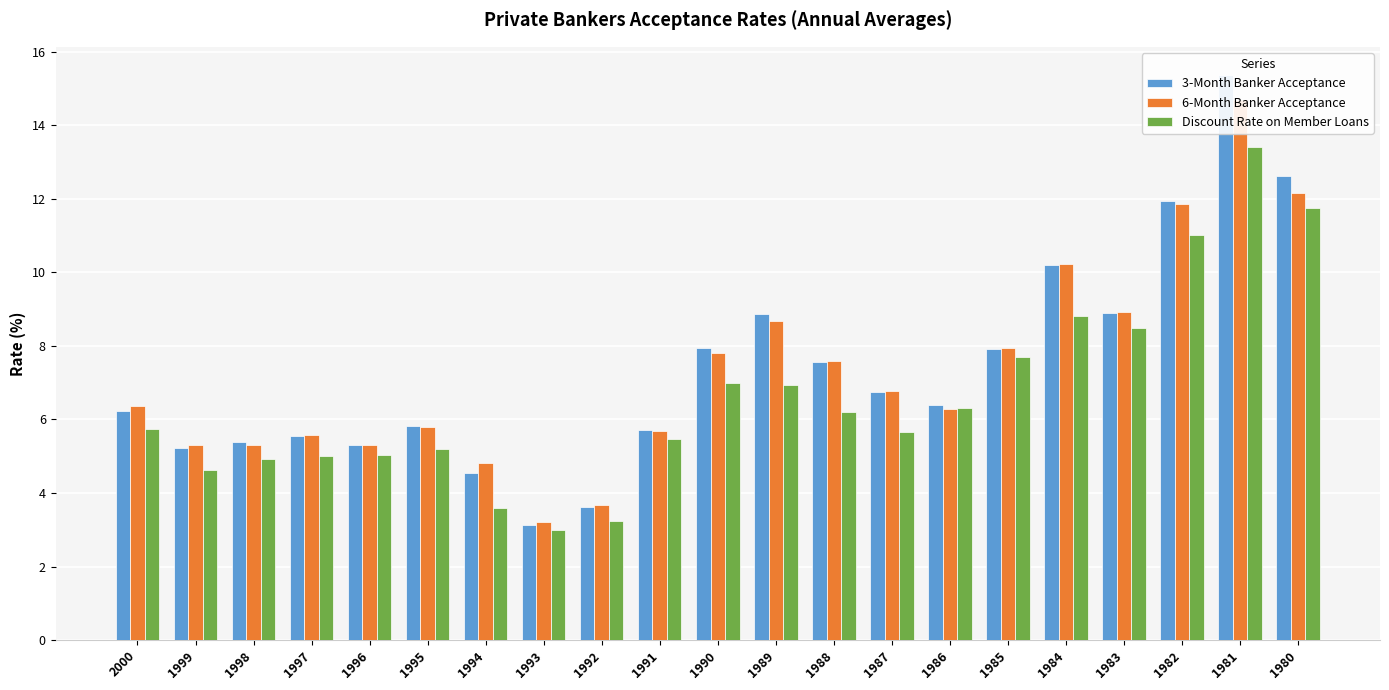

What is the approximate value of 3-Month Banker Acceptance at 1983?

8.9